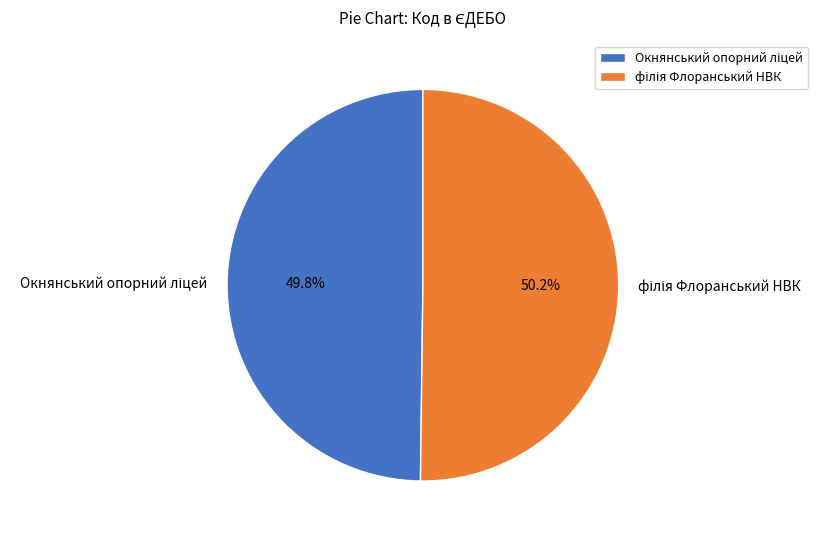

Is there a majority slice in this chart?

Yes